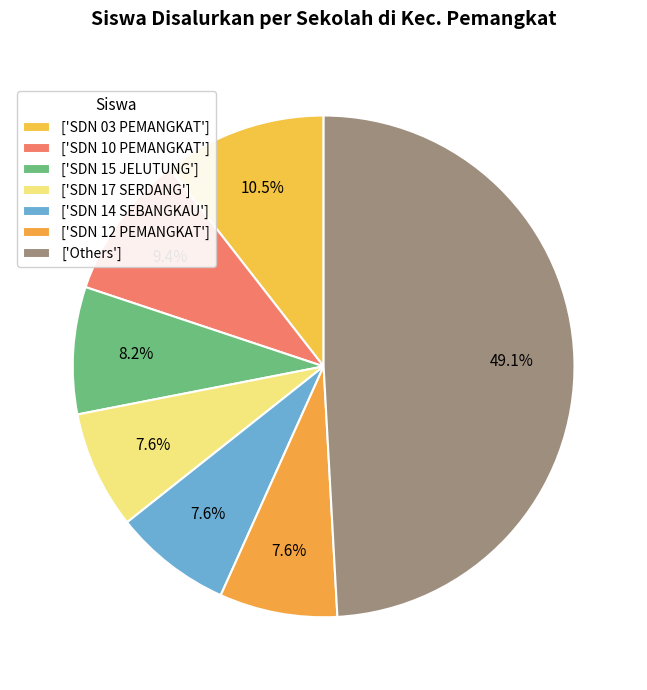

Does any single category account for the majority?

No